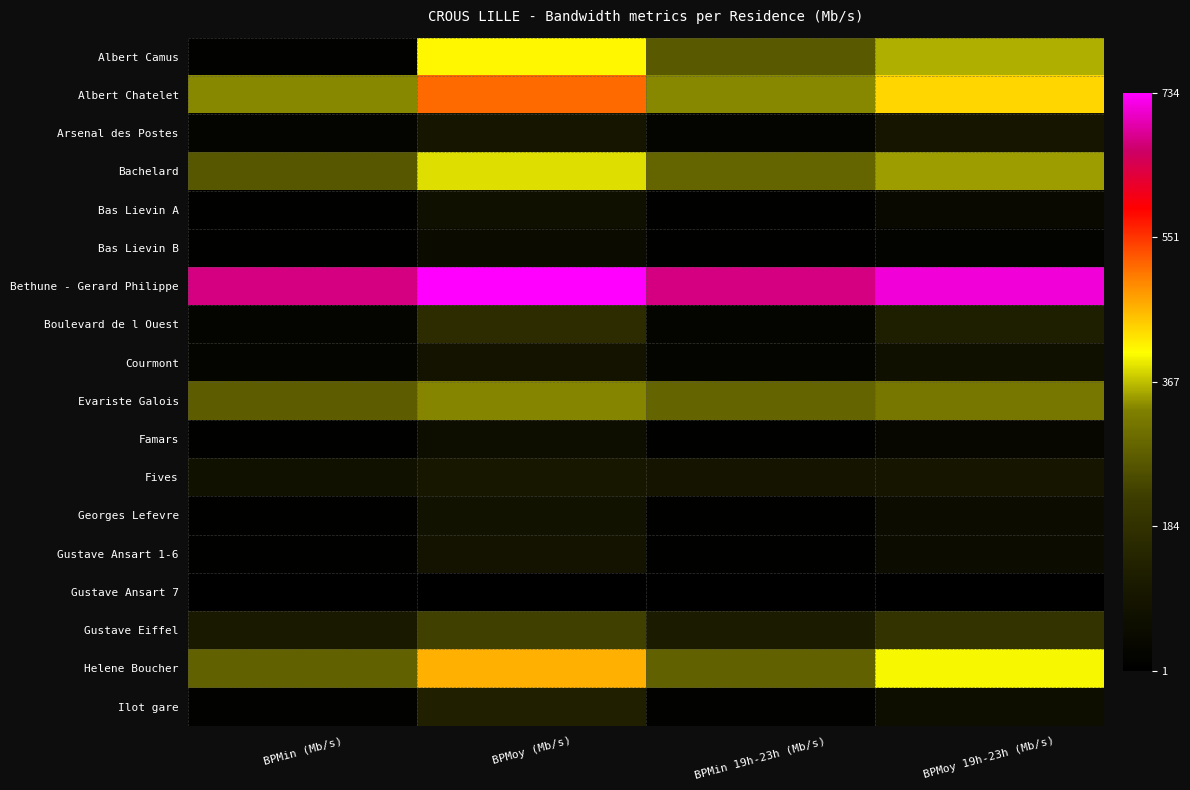

Between BPMin 19h-23h (Mb/s) and BPMoy (Mb/s), which is larger?

BPMoy (Mb/s)